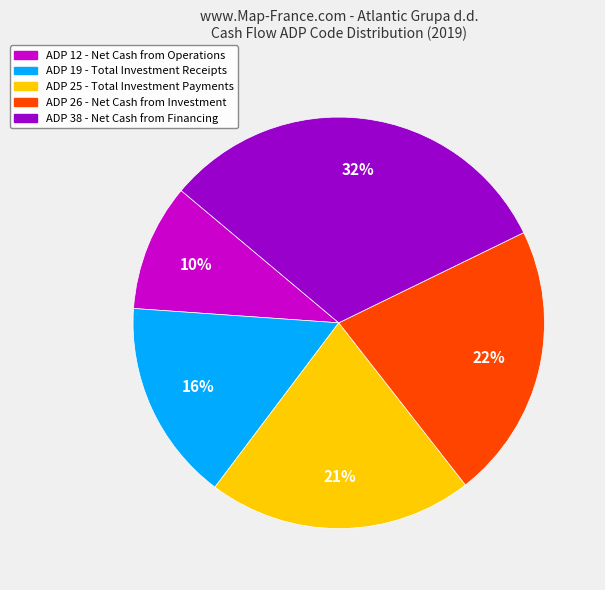

Does any single category account for the majority?

No